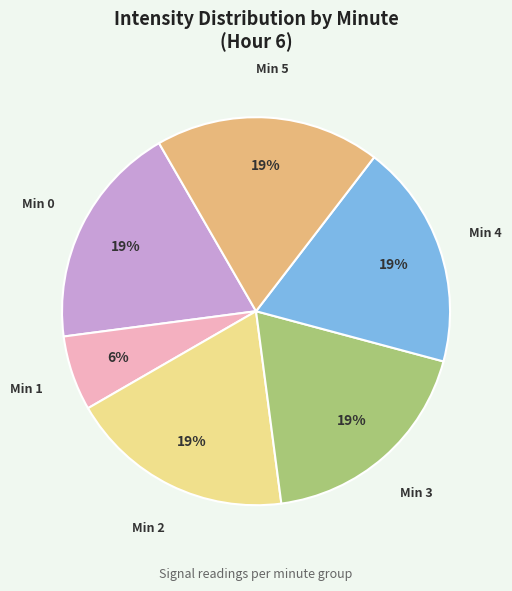

True or false: Min 2 accounts for 19% of the total.

True